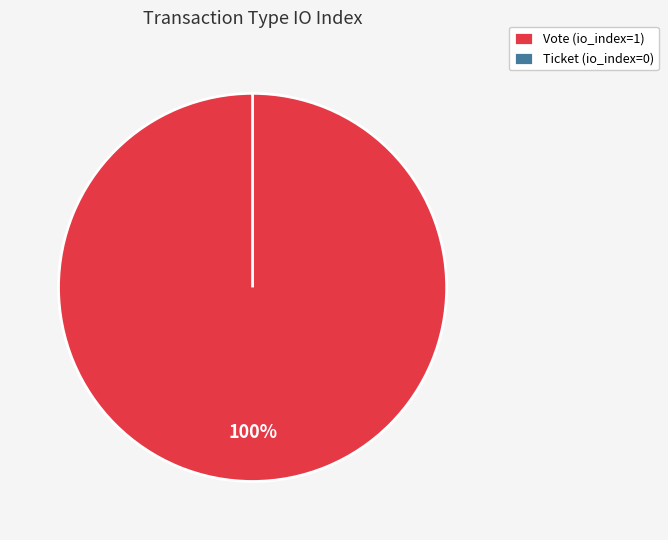

Which category accounts for the majority?

Vote